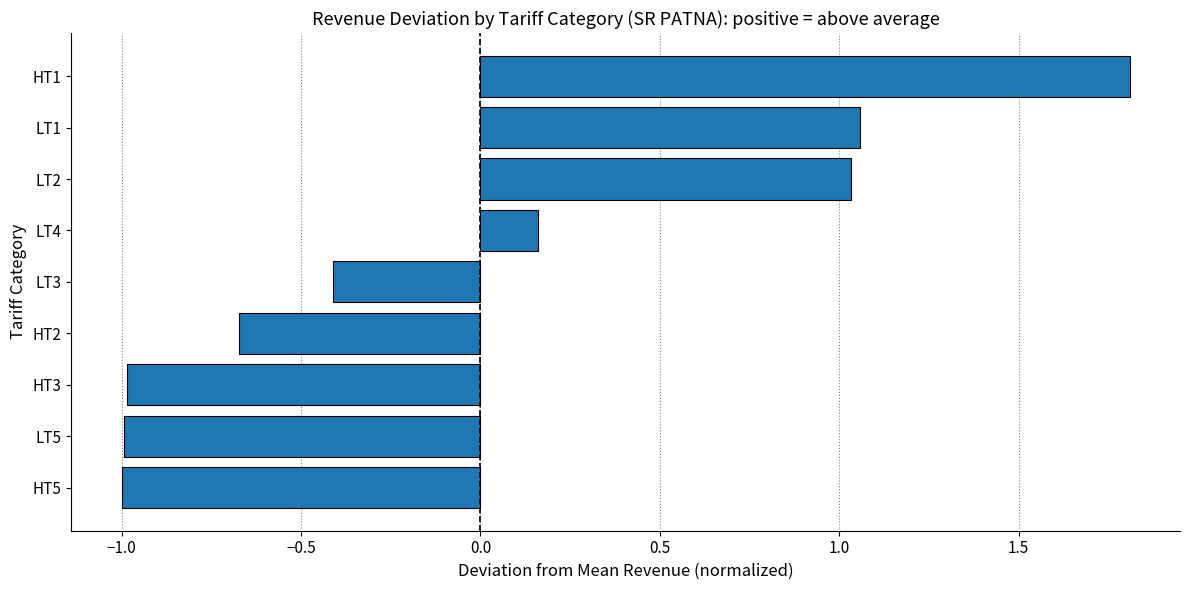

What is the approximate value at LT5?

-1.0